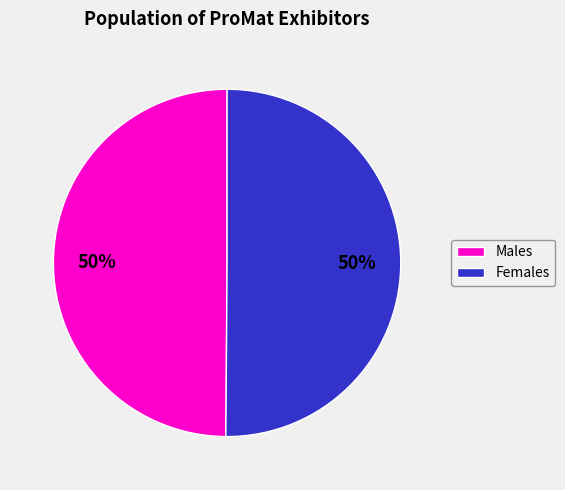

What percentage is the Females slice, to the nearest percent?

50%